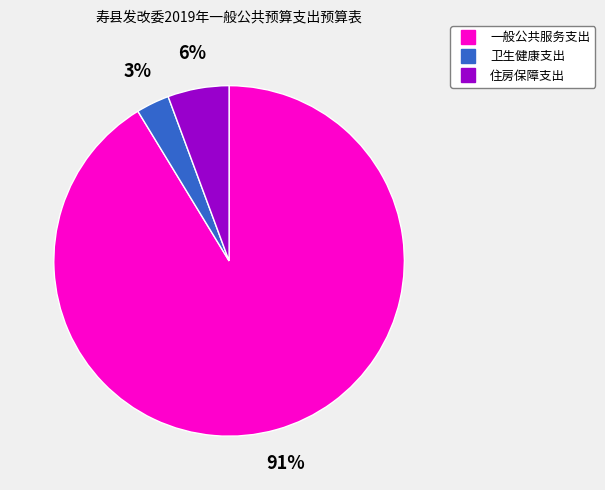

To the nearest percent, what percentage of the pie is 一般公共服务支出?

91%